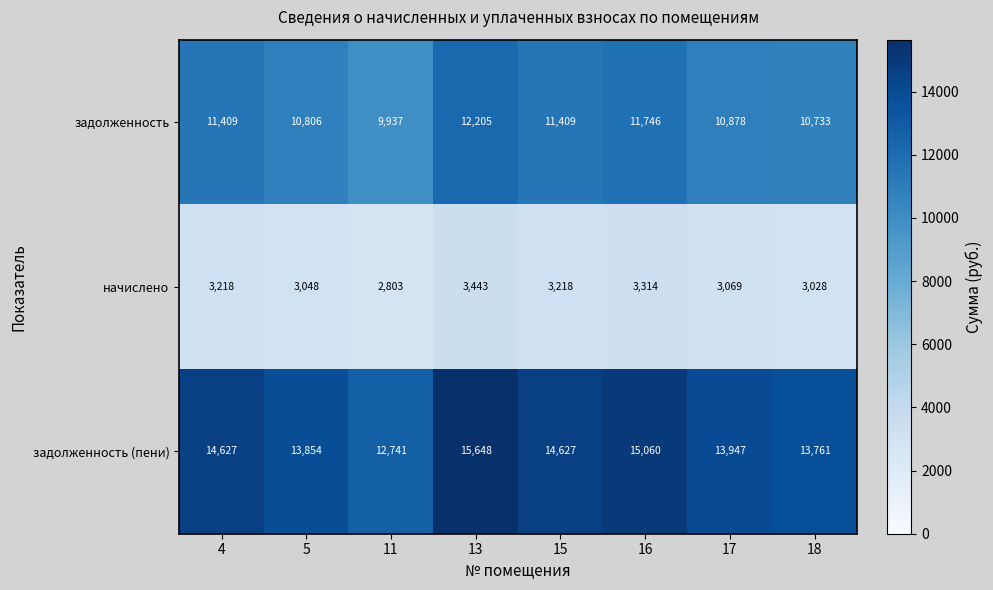

At how many categories does at least one series exceed 14150?

4